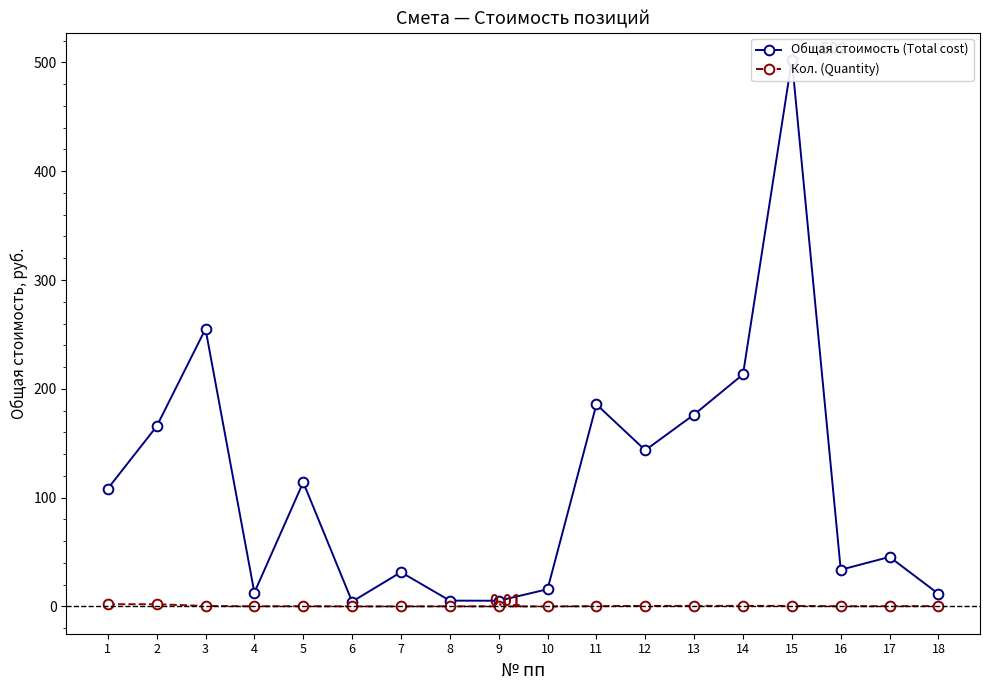

True or false: Общая стоимость (Total cost) has a value of 826.0 at 15.

False